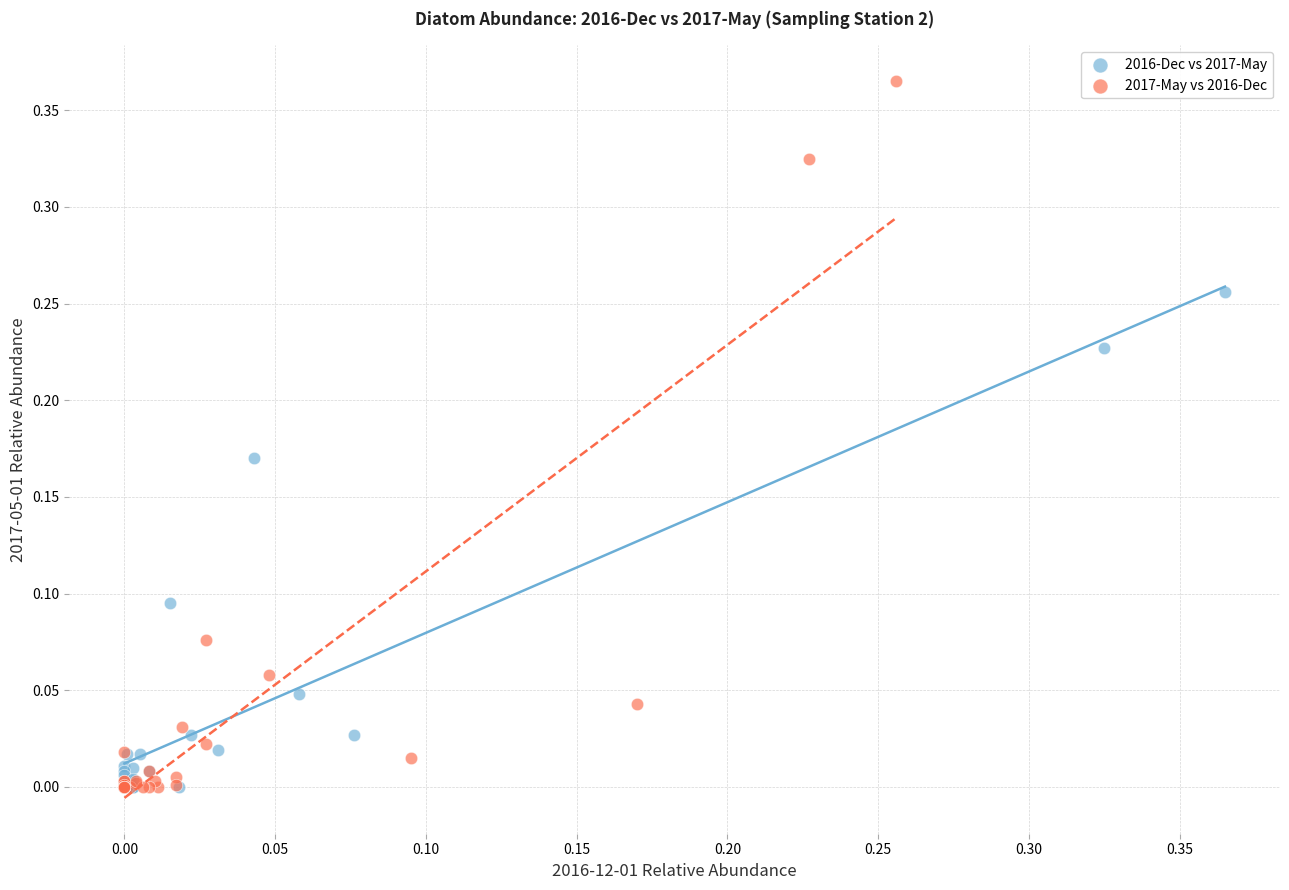

What are all the series names shown in the legend?

2016-Dec vs 2017-May, 2017-May vs 2016-Dec